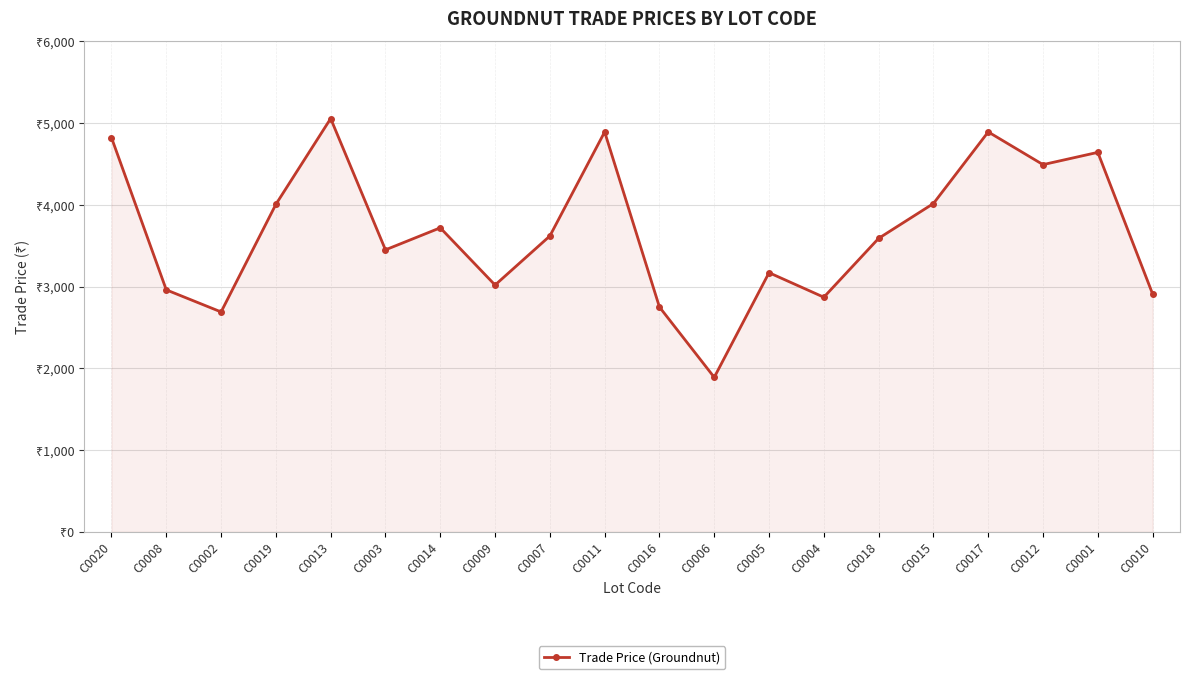

At which label does the data first exceed 3619?

C0020